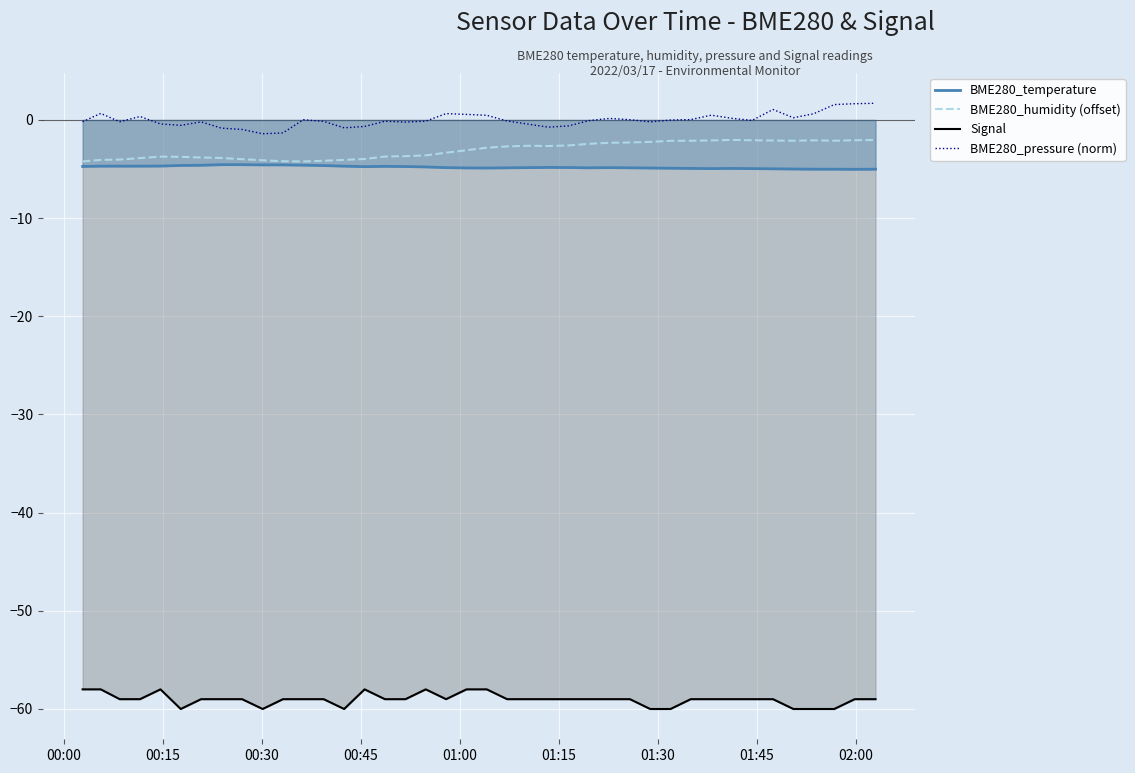

What is the maximum value shown in the chart?

1.7